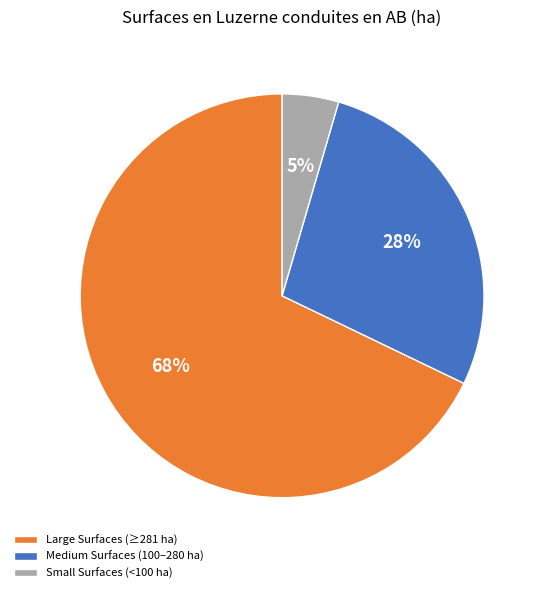

Is there a majority slice in this chart?

Yes